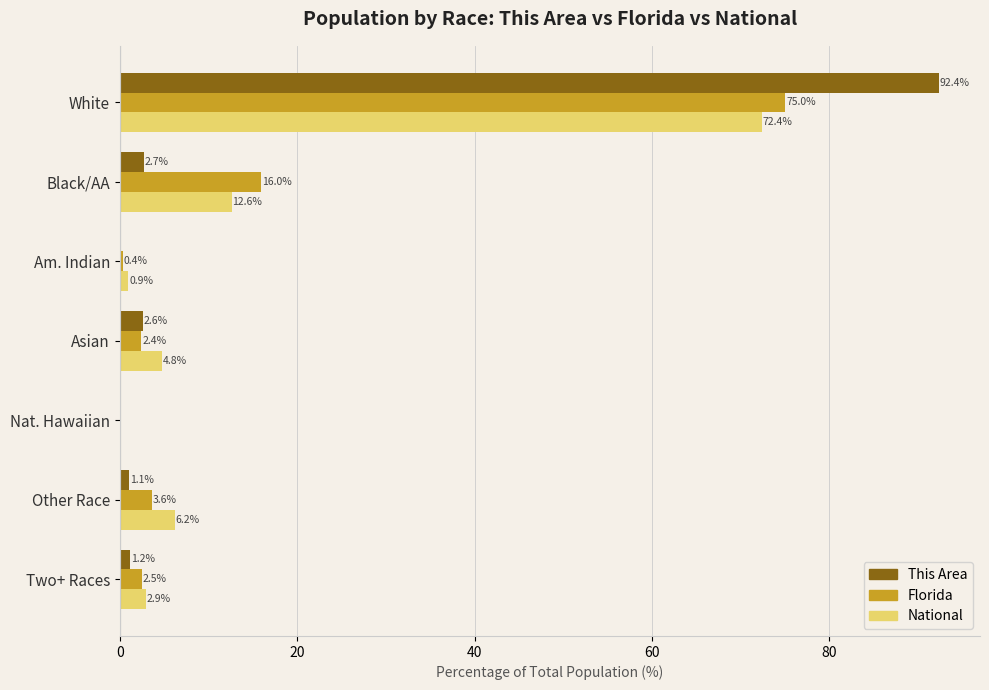

What is the sum of the Florida values at Asian and Am. Indian?

2.8